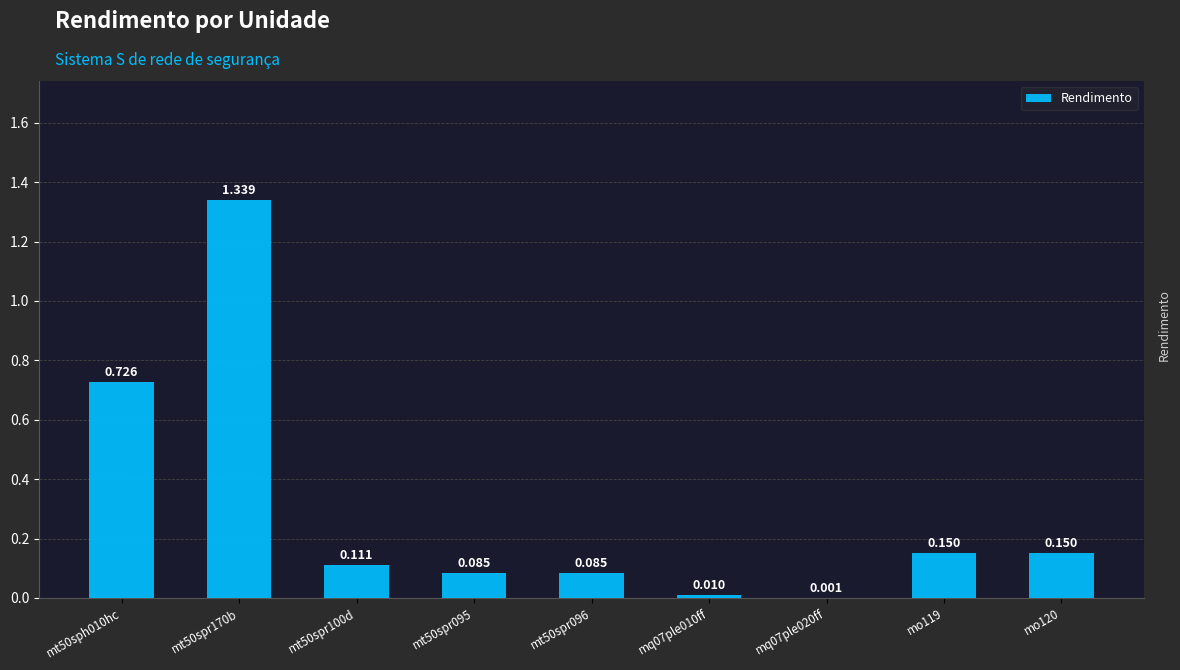

At which label is the value closest to 0?

mq07ple020ff